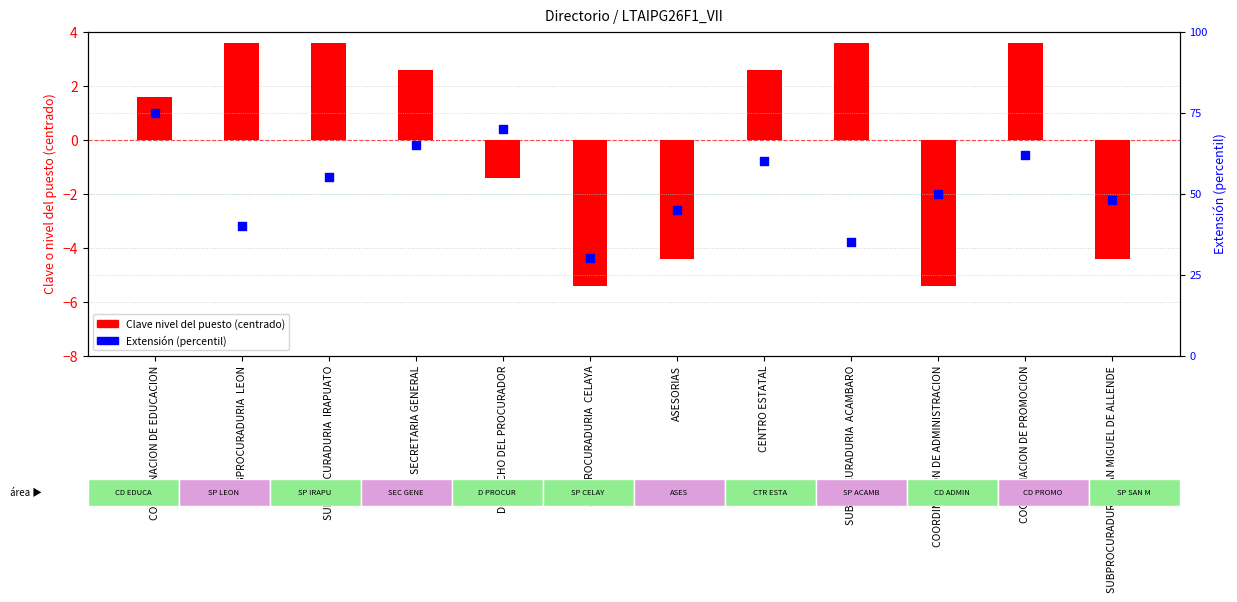

What is the change in value from SUBPROCURADURIA  LEON to ASESORIAS?

+5